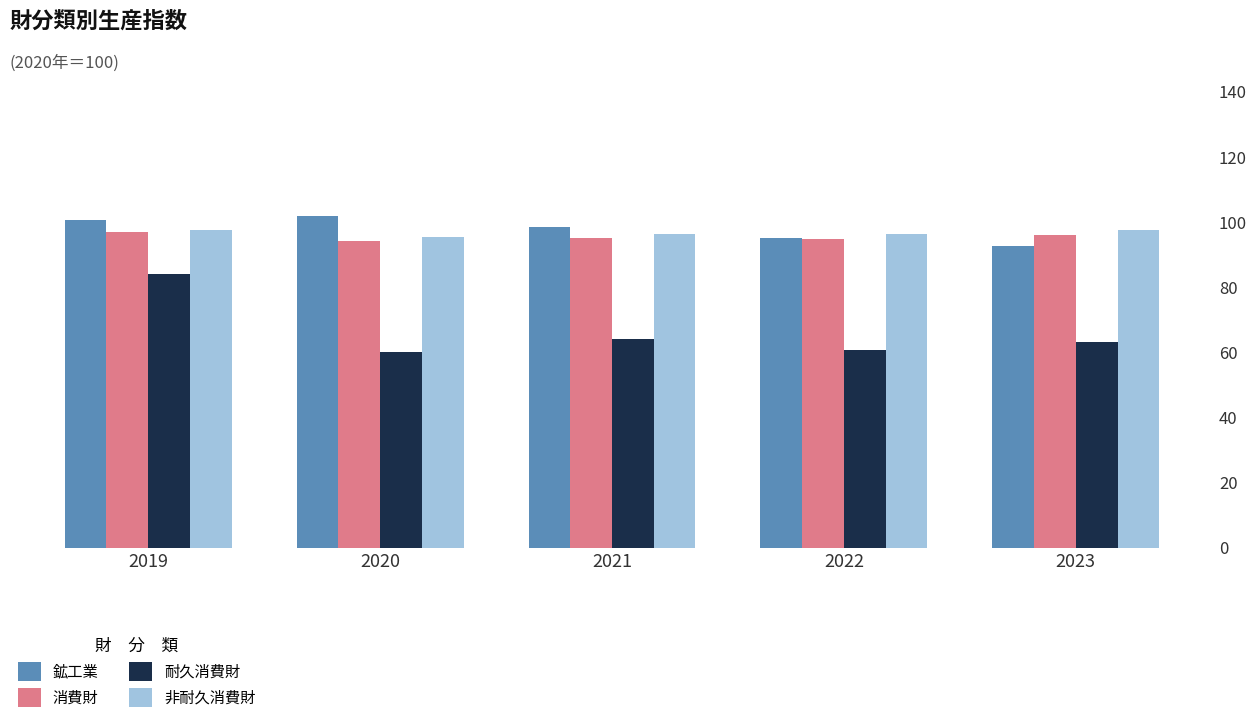

Which series has the largest total across all categories?

鉱工業